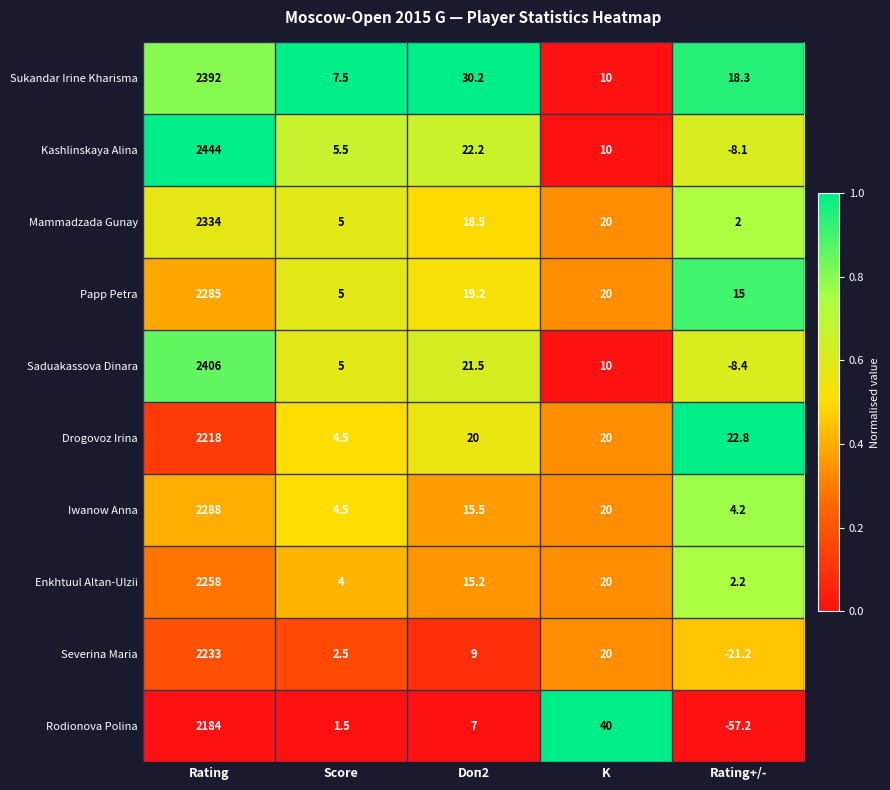

What is the maximum value for Enkhtuul Altan-Ulzii?

2258.0